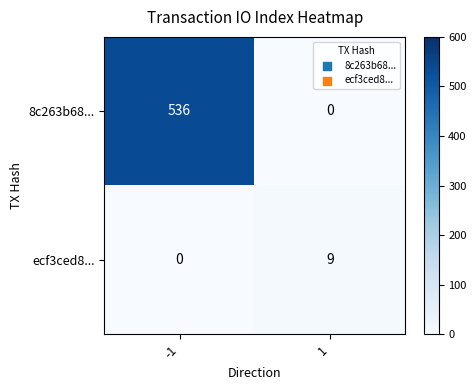

How many series are shown in this chart?

2